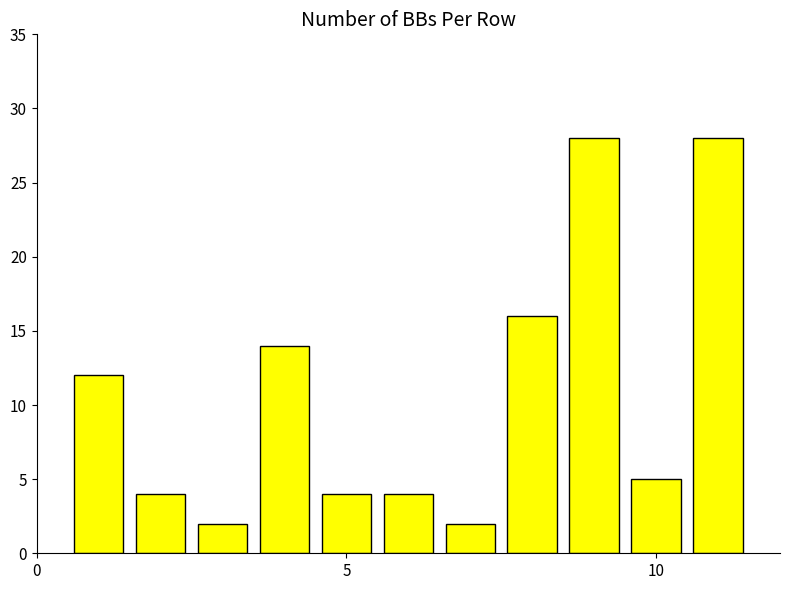

Reading left to right, extract all data points from this chart.

12	4	2	14	4	4	2	16	28	5	28